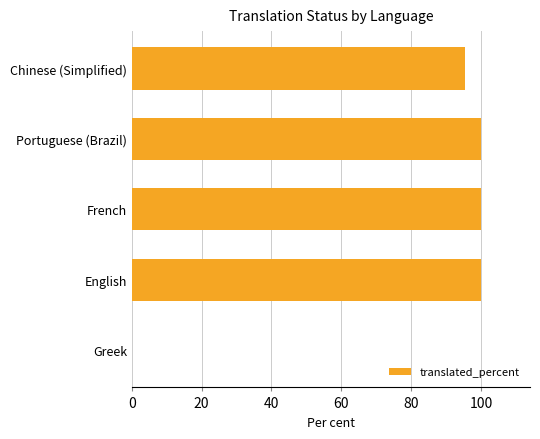

Between Portuguese (Brazil) and Chinese (Simplified), which is larger?

Portuguese (Brazil)